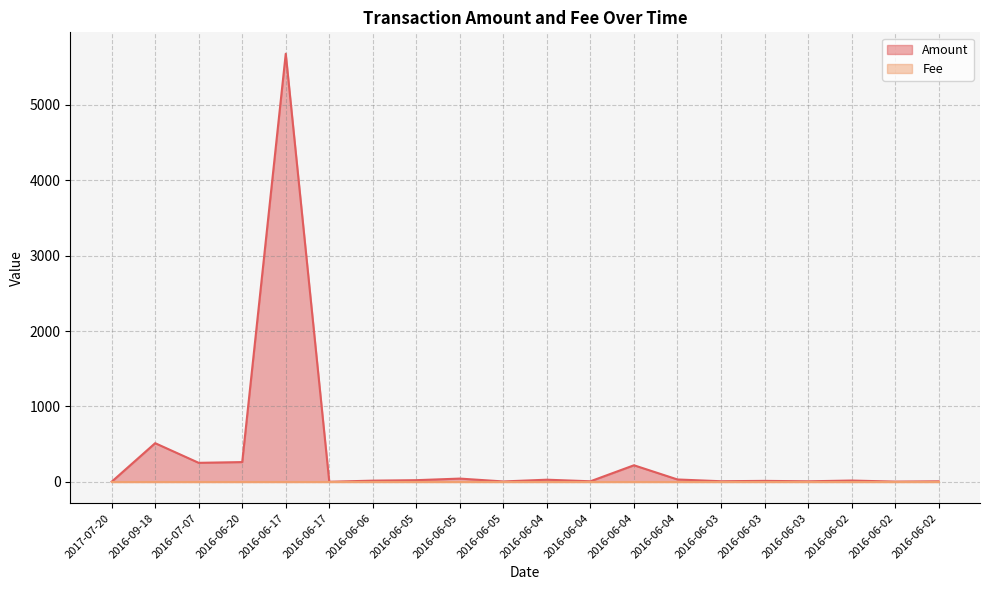

What is the difference between the maximum and minimum values?

5679.0